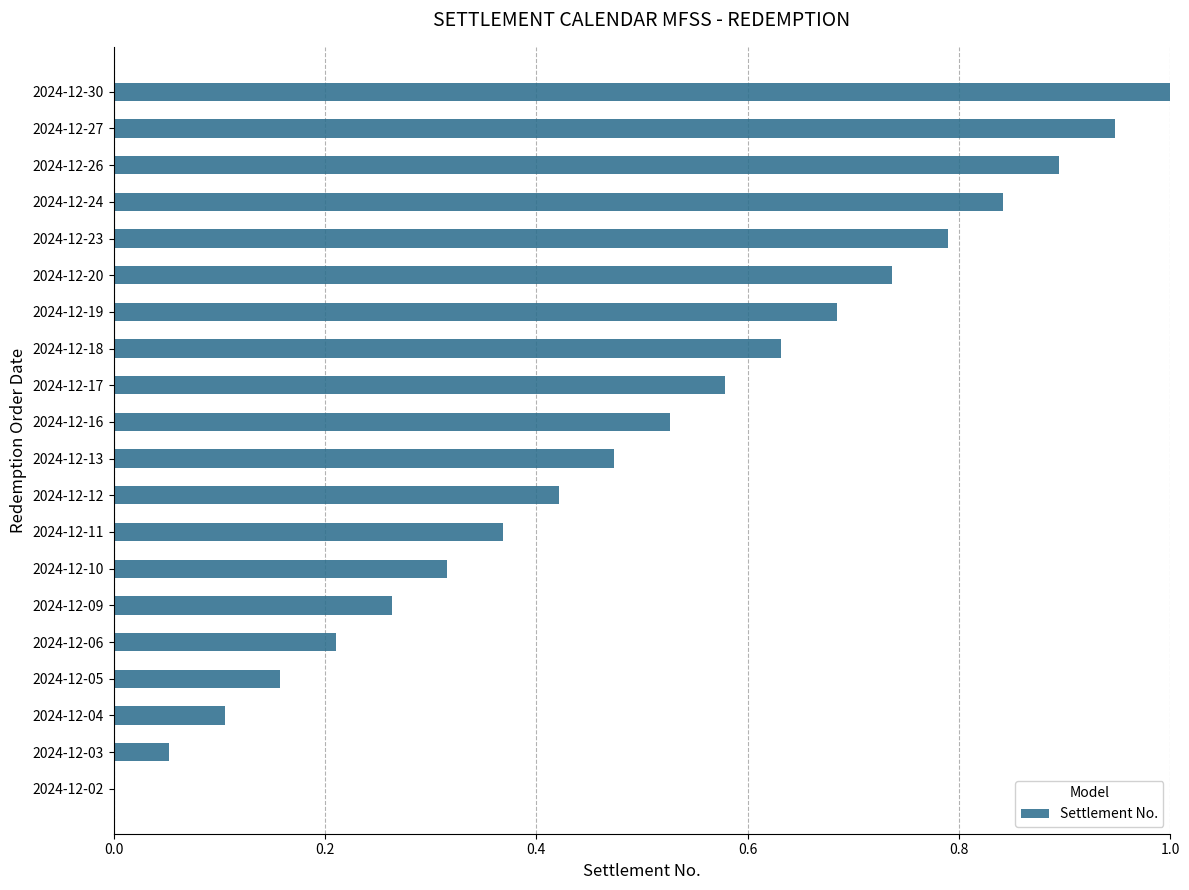

What is the sum of all values?

10.0